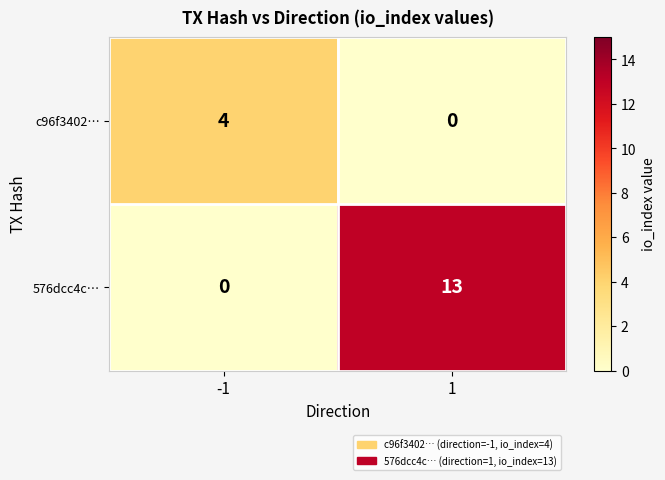

How many data points in c96f3402… are less than 4?

1